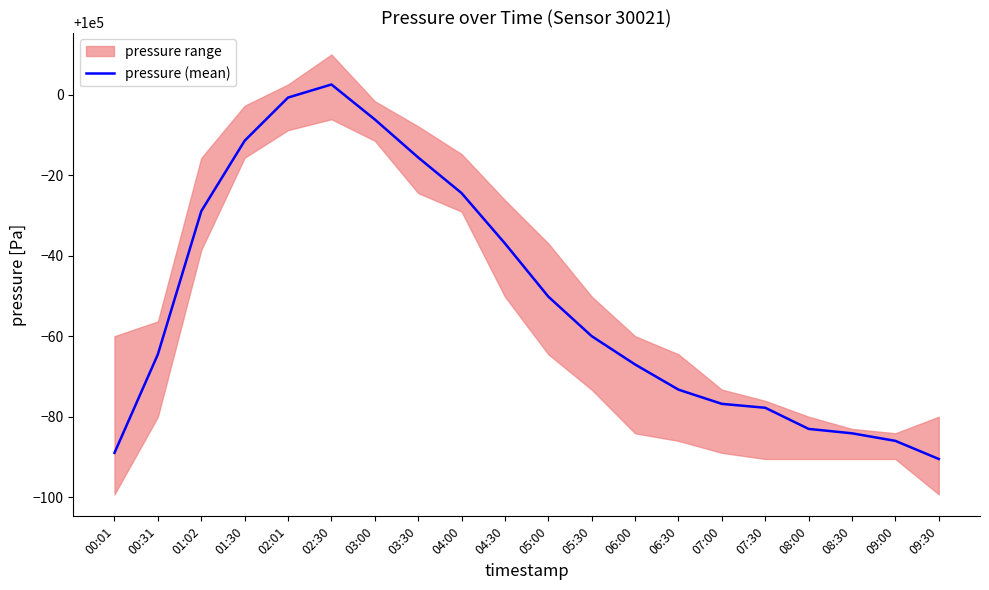

Reading left to right, what are all the values shown in this chart?

00:01=99911.1	00:31=99935.6	01:02=99971.1	01:30=99988.6	02:01=99999.3	02:30=100002.6	03:00=99993.9	03:30=99984.4	04:00=99975.6	04:30=99963.1	05:00=99949.9	05:30=99940.1	06:00=99933.0	06:30=99926.8	07:00=99923.2	07:30=99922.3	08:00=99917.0	08:30=99915.9	09:00=99914.1	09:30=99909.6